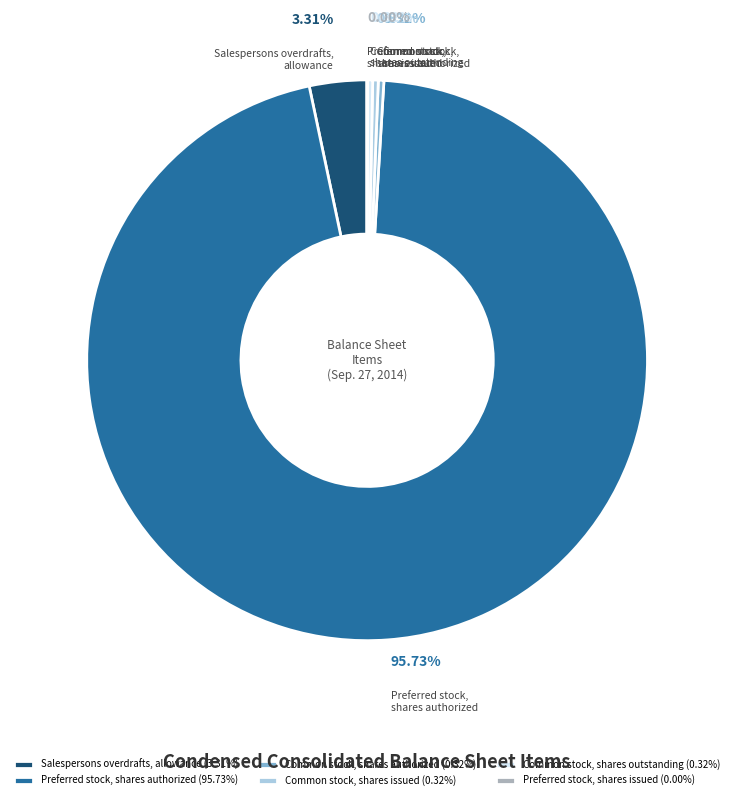

Do Common stock, shares outstanding (0.32%) and Common stock, shares authorized (0.32%) together represent more than half of the pie?

No